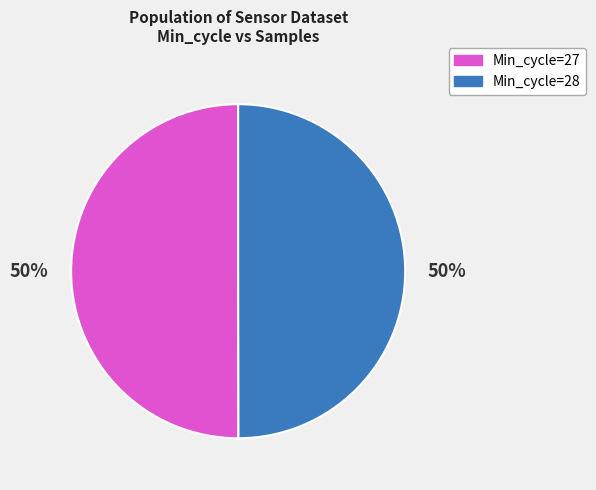

To the nearest percent, what is the average slice percentage?

50%